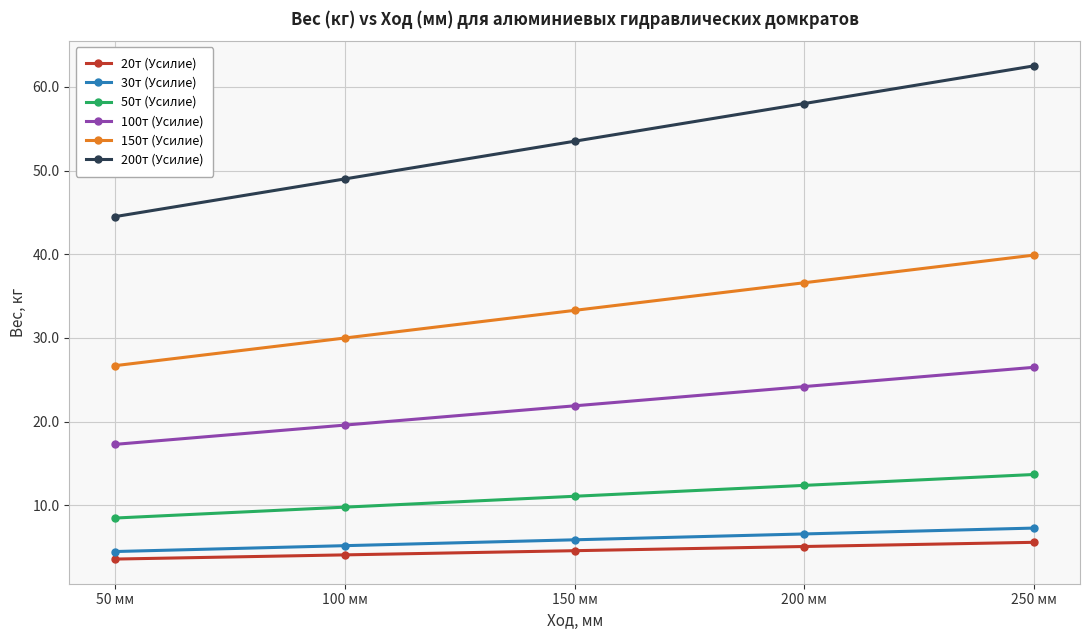

What is the label of the 4th point from the left?

200 мм